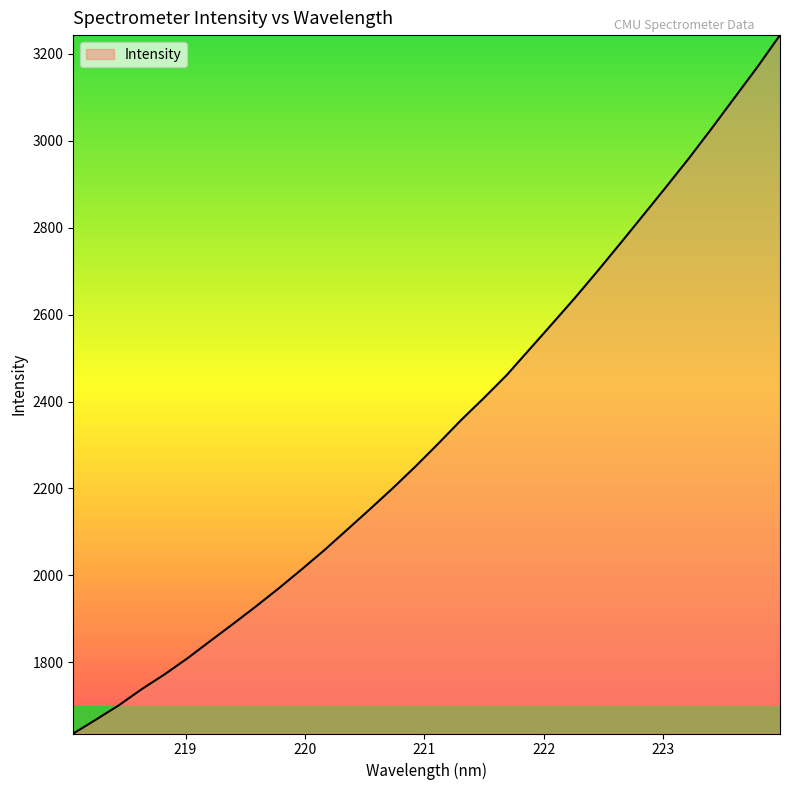

What is the smallest value displayed?

1636.3